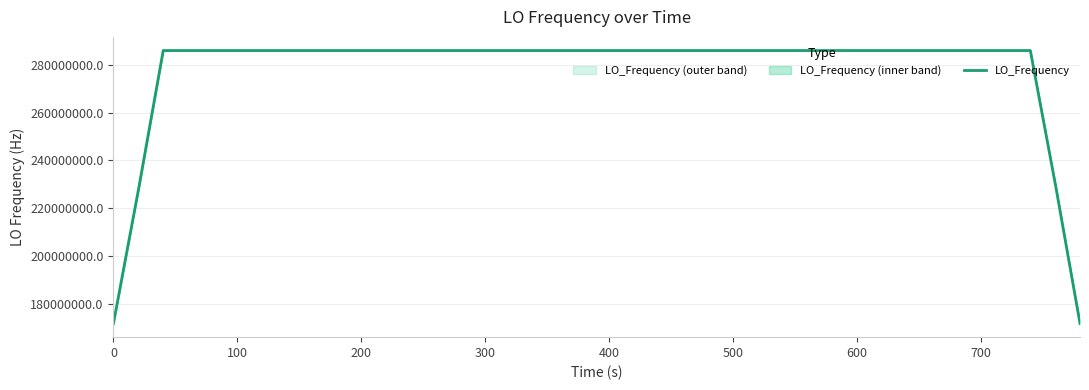

What is the maximum value for LO_Frequency?

286078800.8